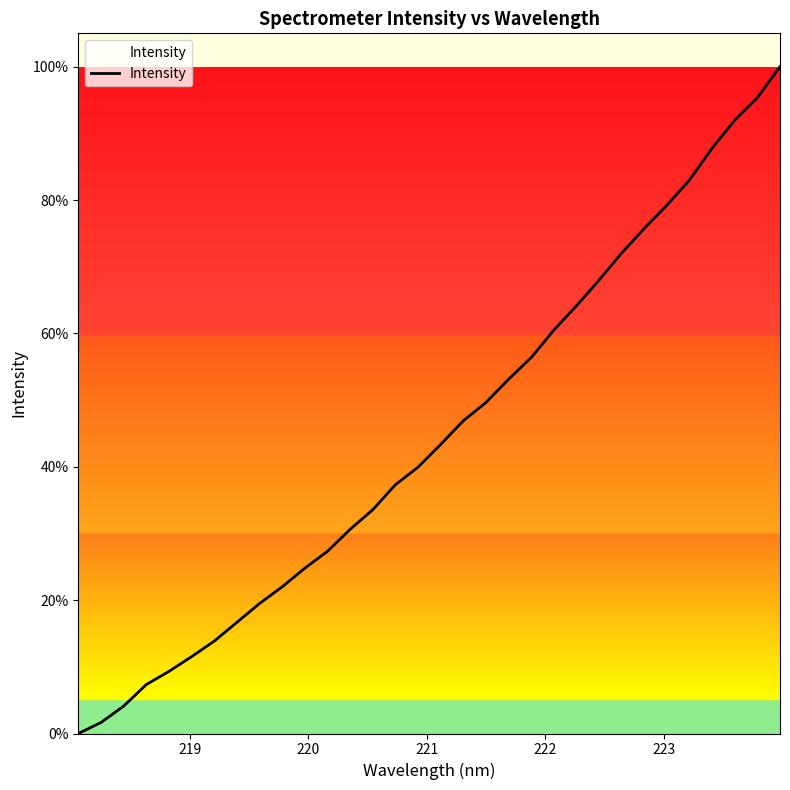

What is the maximum value shown in the chart?

100.0